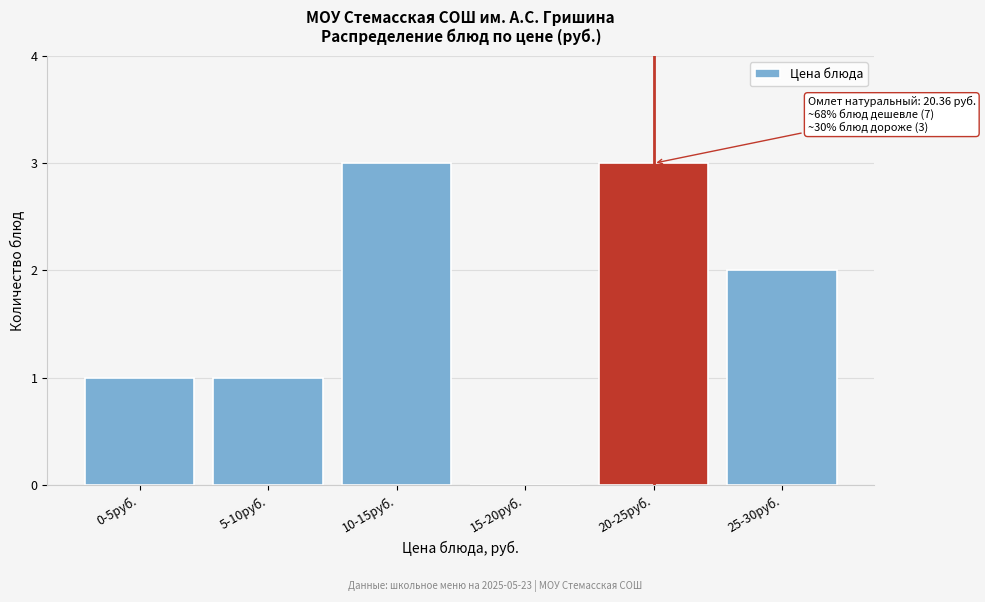

Reading left to right, what are all the values shown in this chart?

0-5руб.=1	5-10руб.=1	10-15руб.=3	15-20руб.=0	20-25руб.=3	25-30руб.=2